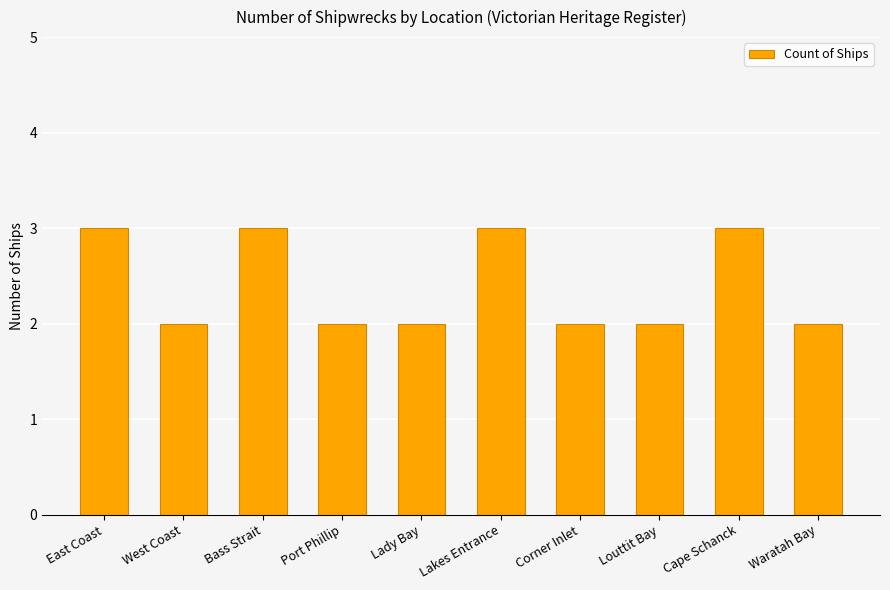

How many series are shown in this chart?

1